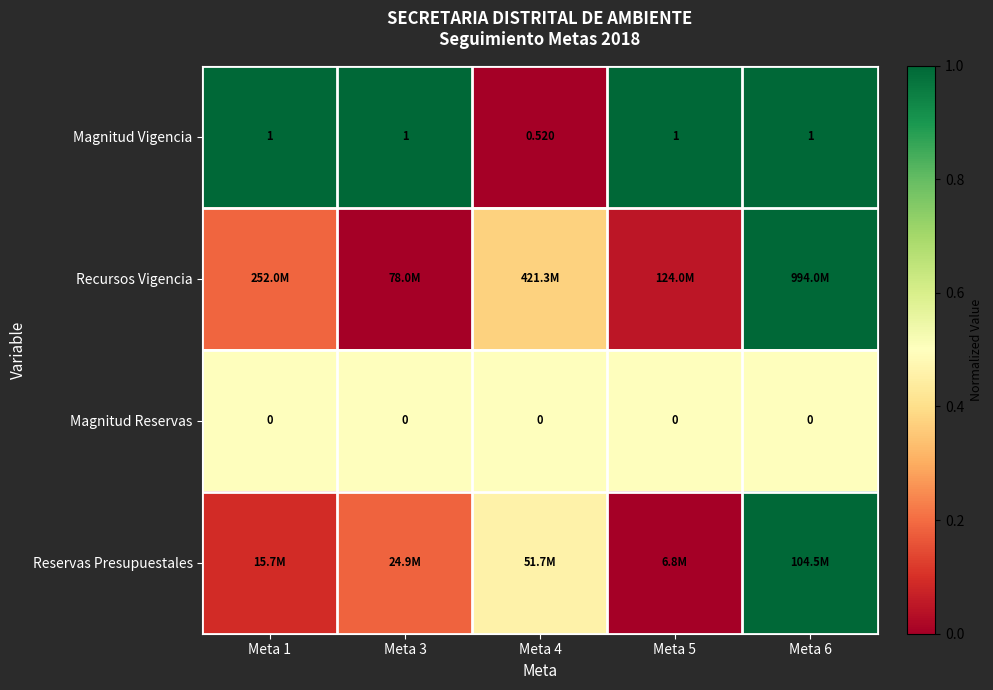

Count the number of data series in this chart.

4